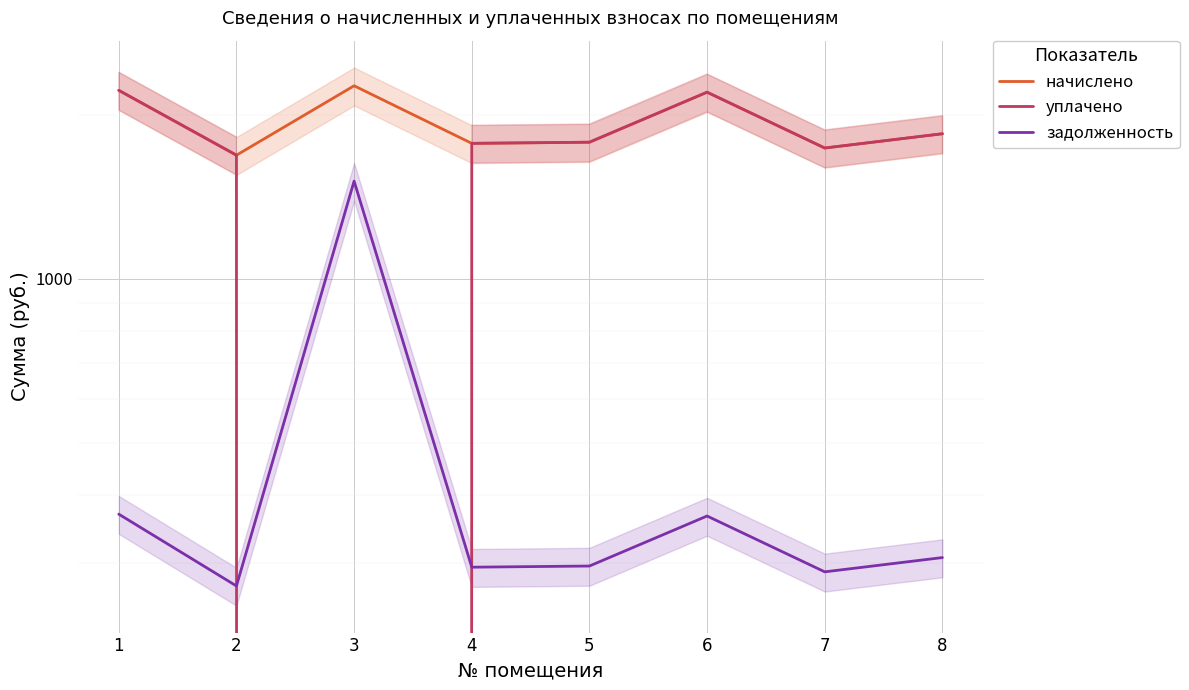

Reading left to right, extract all data points from this chart.

начислено: 2216.2	1684.8	2259.4	1771.2	1779.8	2198.9	1736.6	1844.6
уплачено: 2216.2	1684.8	0.0	1771.2	1779.8	2198.9	1736.6	1844.6
задолженность: 369.4	272.7	1509.9	295.2	296.6	366.5	289.4	307.4